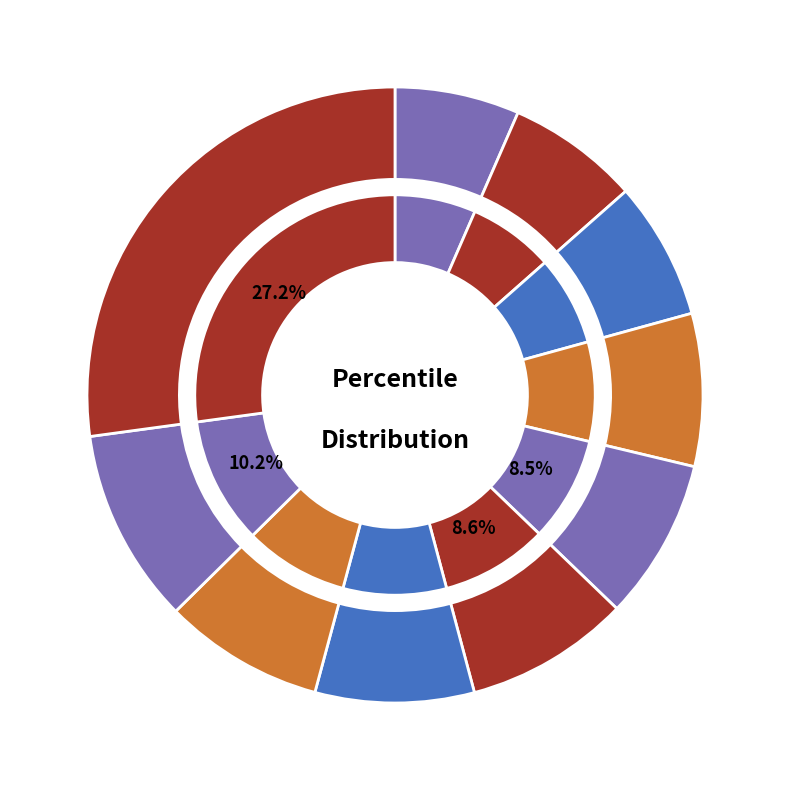

Does pct25 represent more than half of the total?

No